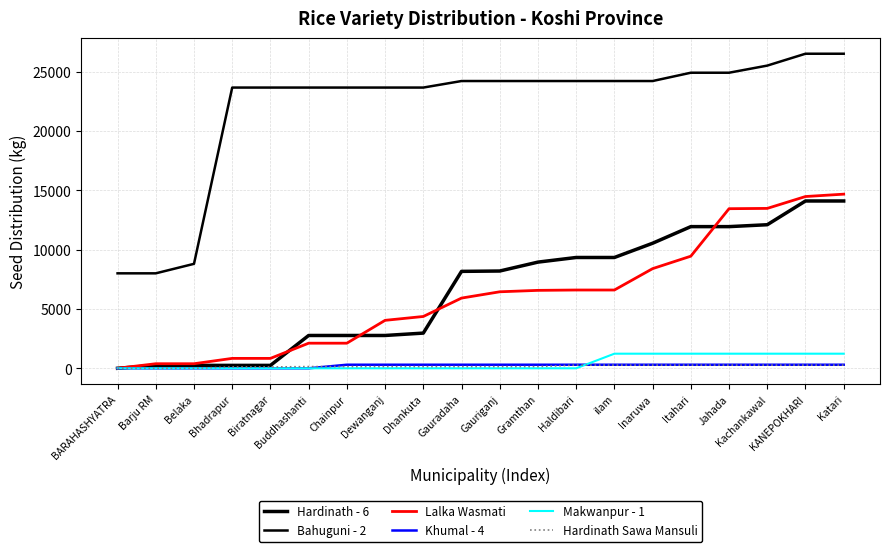

Rank the categories by Hardinath Sawa Mansuli value from lowest to highest.

BARAHASHYATRA, Barju RM, Belaka, Bhadrapur, Biratnagar, Buddhashanti, Chainpur, Dewanganj, Dhankuta, Gauradaha, Gauriganj, Gramthan, Haldibari, ilam, Inaruwa, Itahari, Jahada, Kachankawal, KANEPOKHARI, Katari